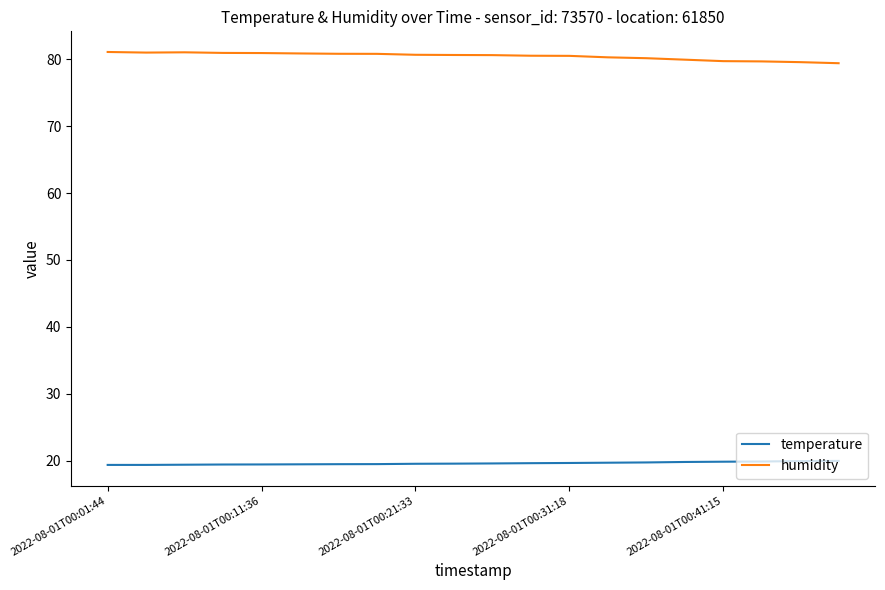

True or false: humidity and temperature cross at least once.

False